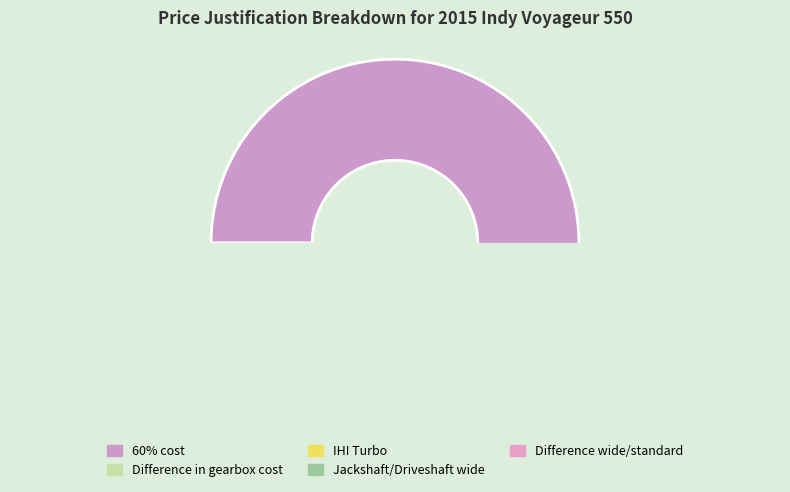

Is there a majority slice in this chart?

Yes